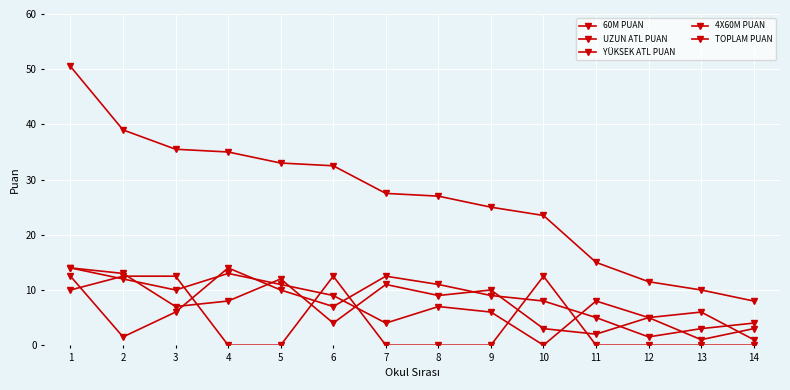

Does the chart display data point markers on the line(s)?

Yes